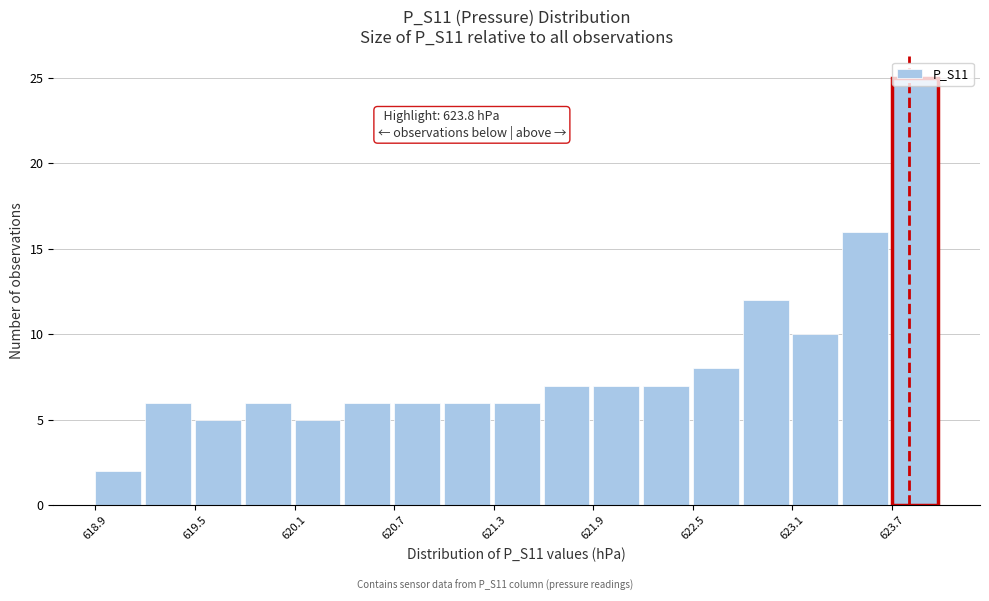

Read against the x-axis, roughly where is the centre of the tallest bar?

623.8